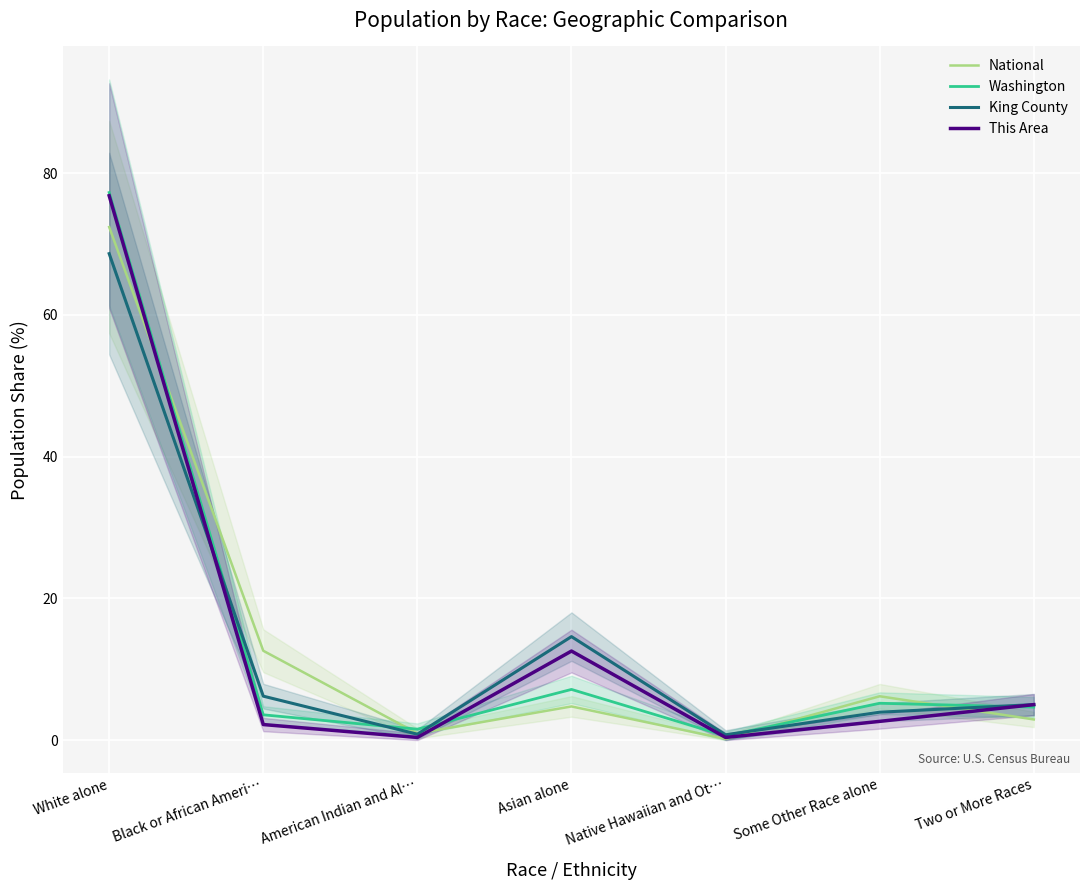

The National series shows 4.2 at Some Other Race alone. True or false?

False